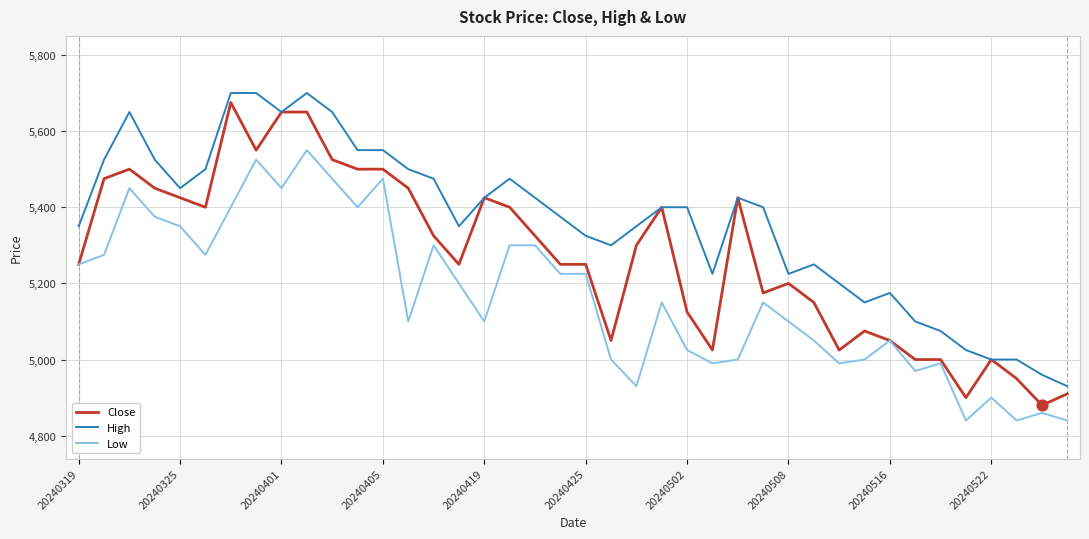

Which series has the largest total across all categories?

High